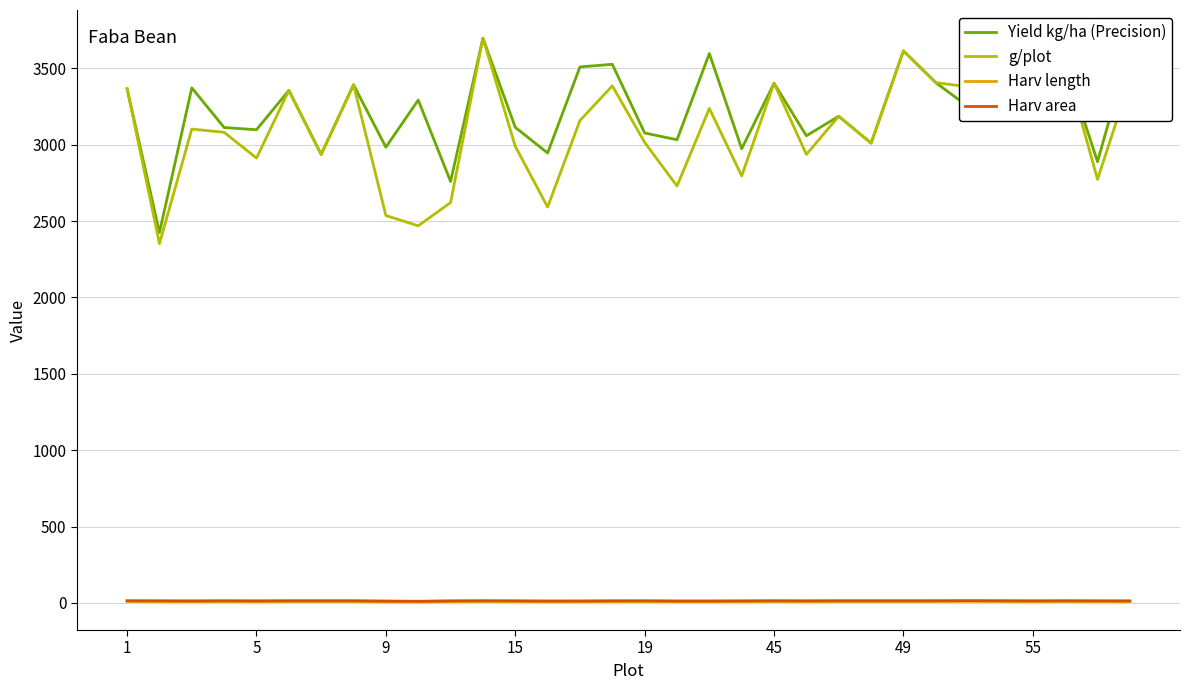

What is the maximum value shown in the chart?

3697.0